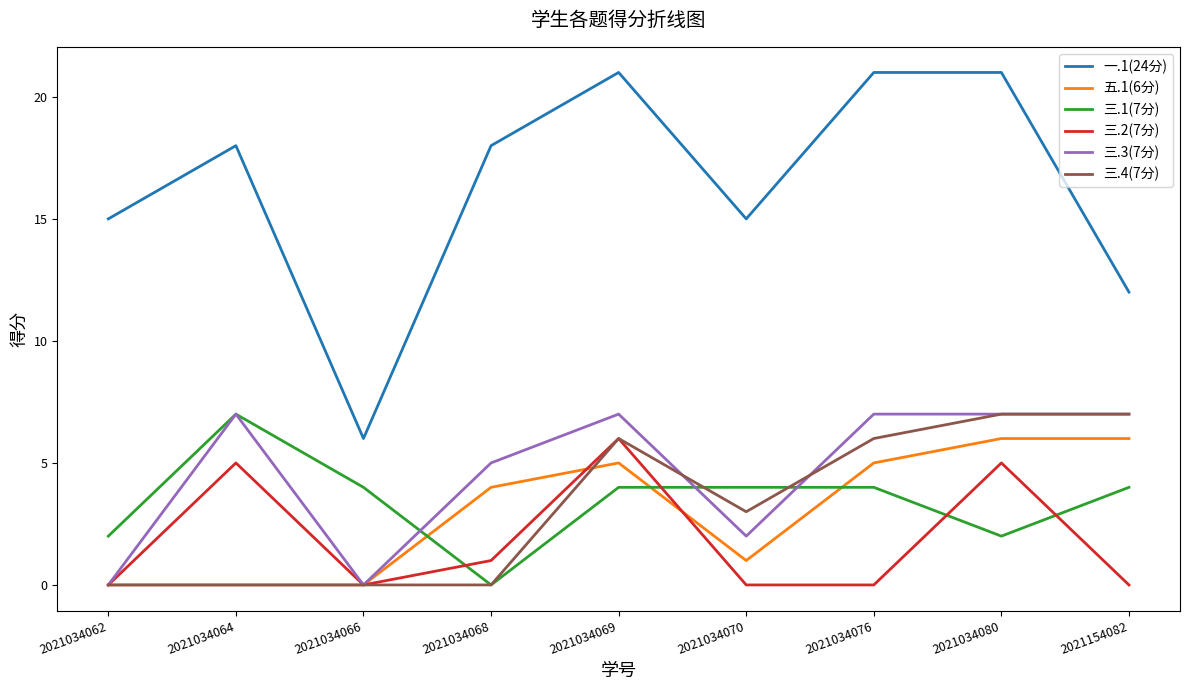

True or false: 一.1(24分) has a value of 6 at 2021034070.

False